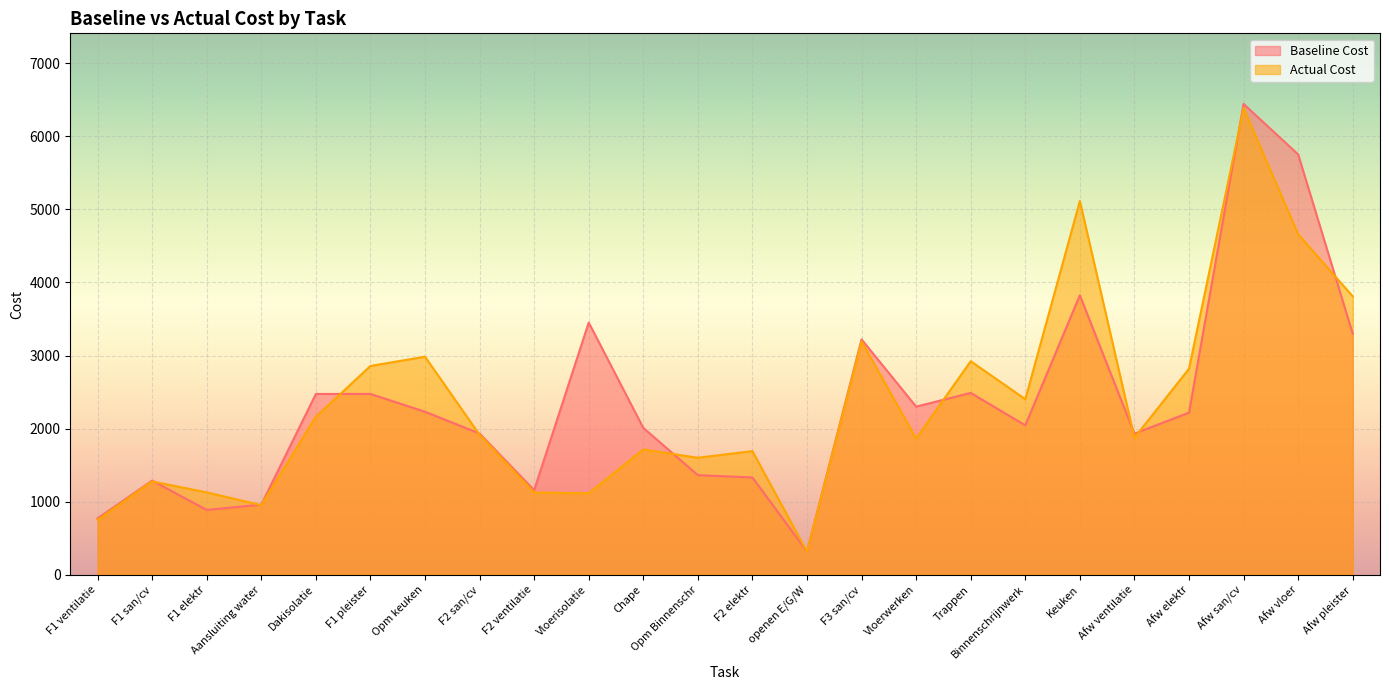

True or false: Actual Cost has a value of 2162.5 at Dakisolatie.

True